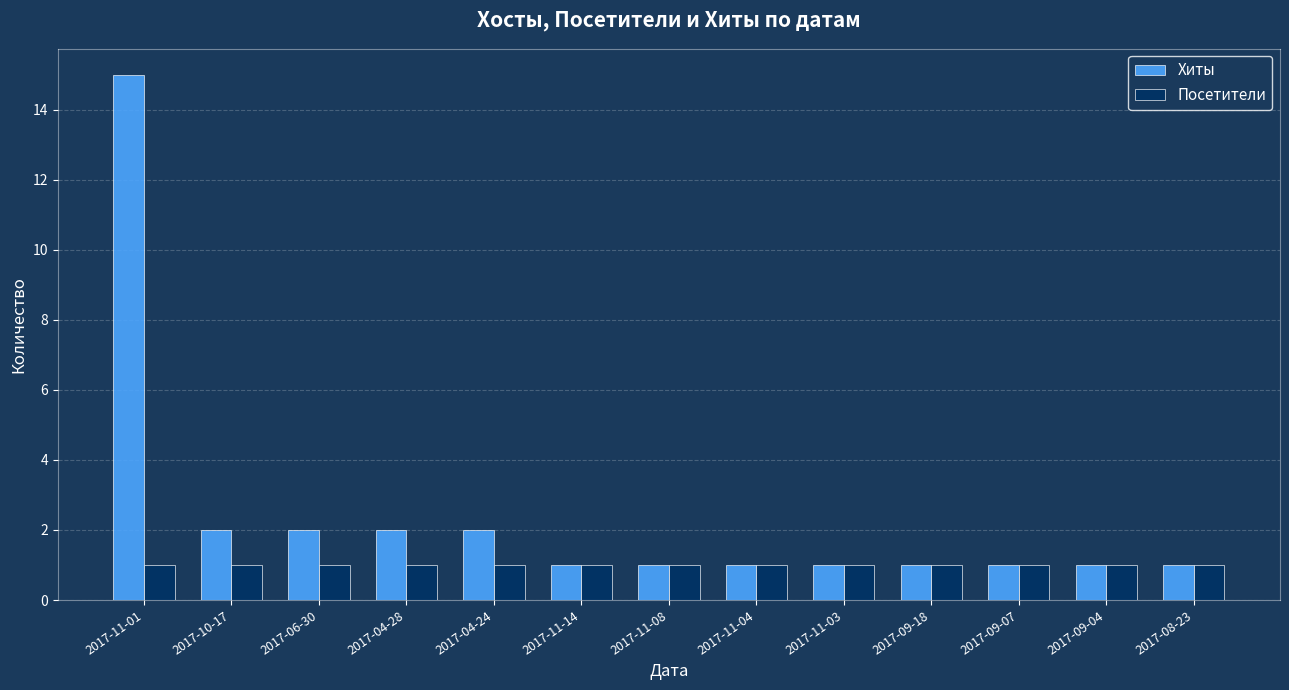

True or false: Хиты has a value of 1 at 2017-11-08.

True